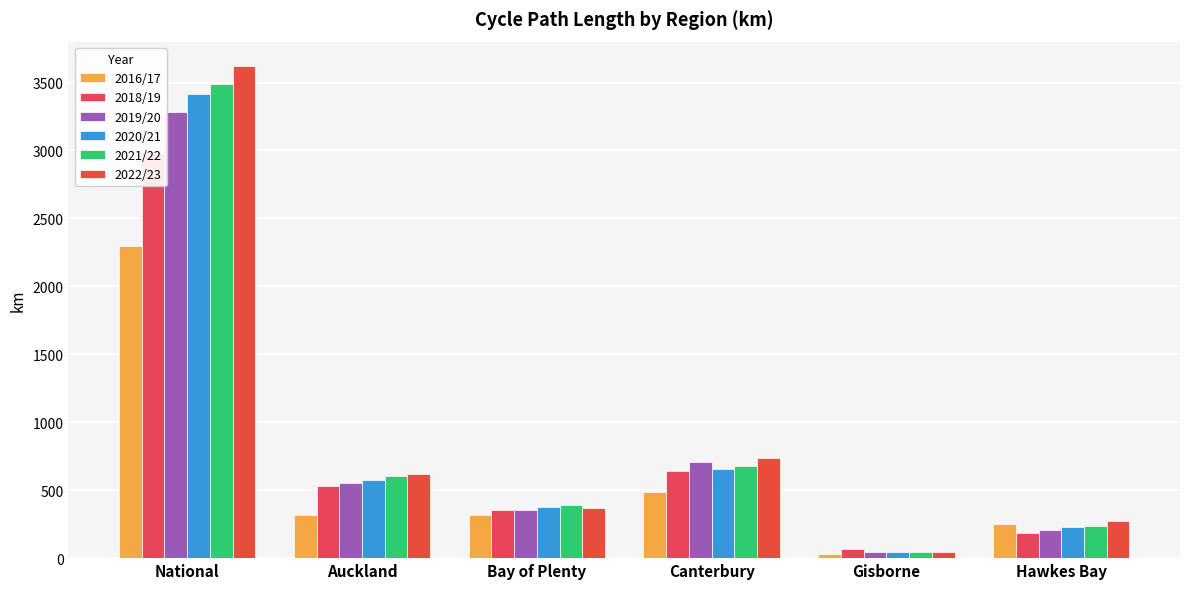

List the series in order of their peak value, lowest first.

2016/17, 2018/19, 2019/20, 2020/21, 2021/22, 2022/23